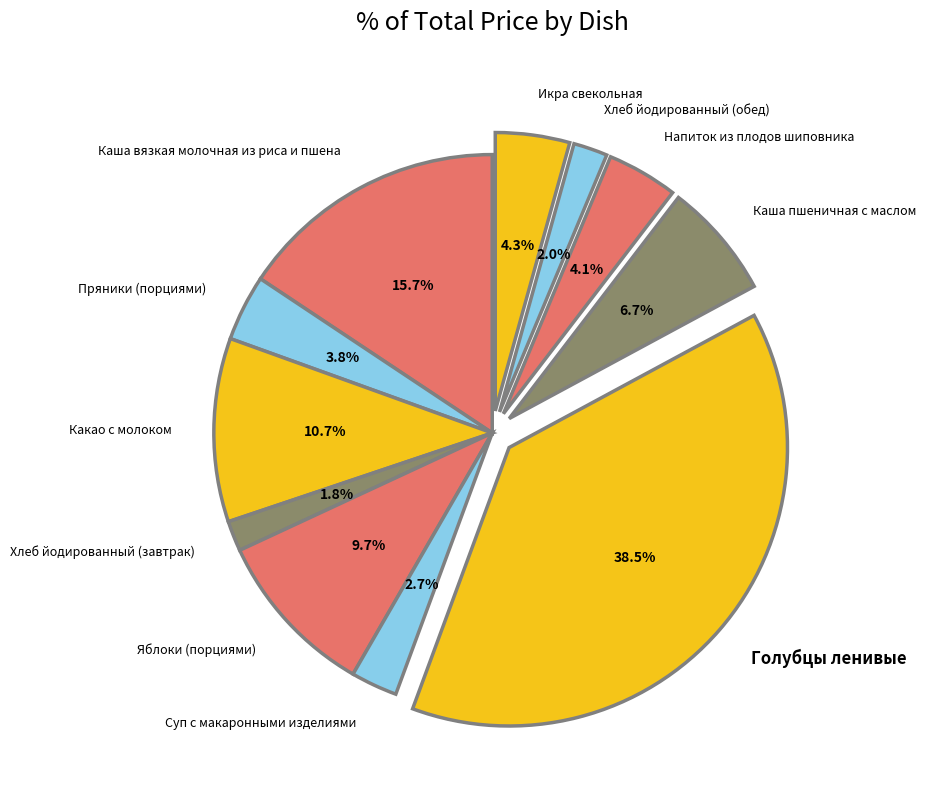

Is Суп с макаронными изделиями the majority of the pie?

No